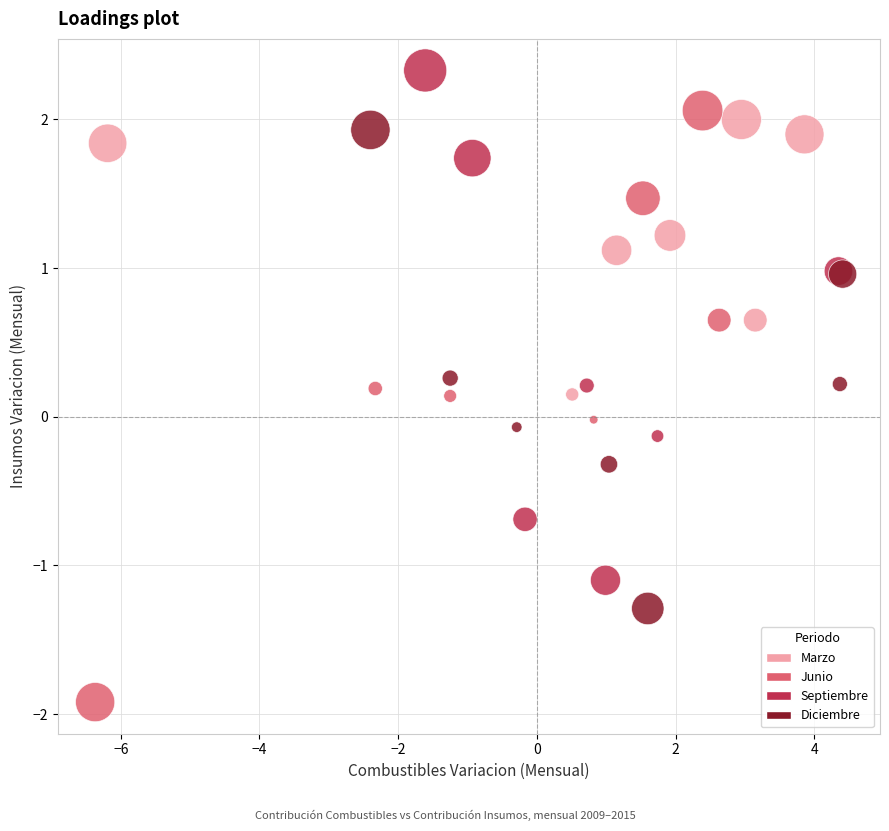

Which series reaches the maximum Y coordinate?

Septiembre